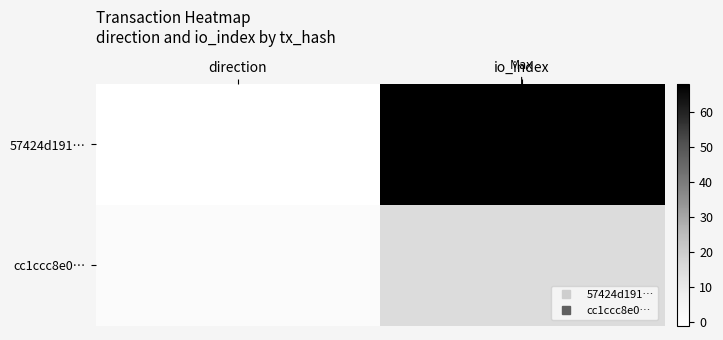

Which has a higher value, direction or io_index?

io_index